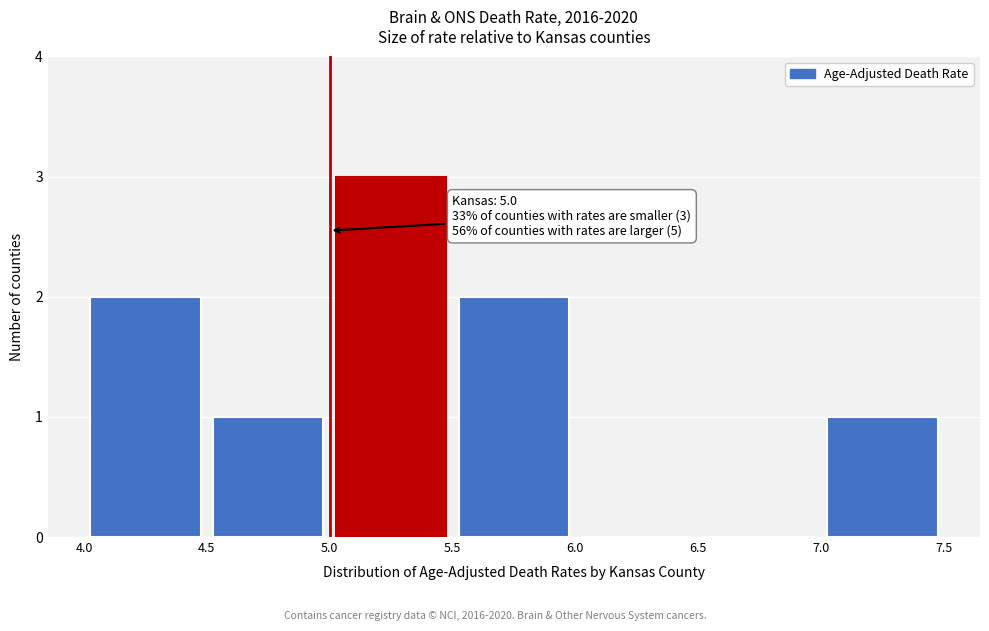

Over which range of the x-axis is the bar tallest?

5.0 to 5.5